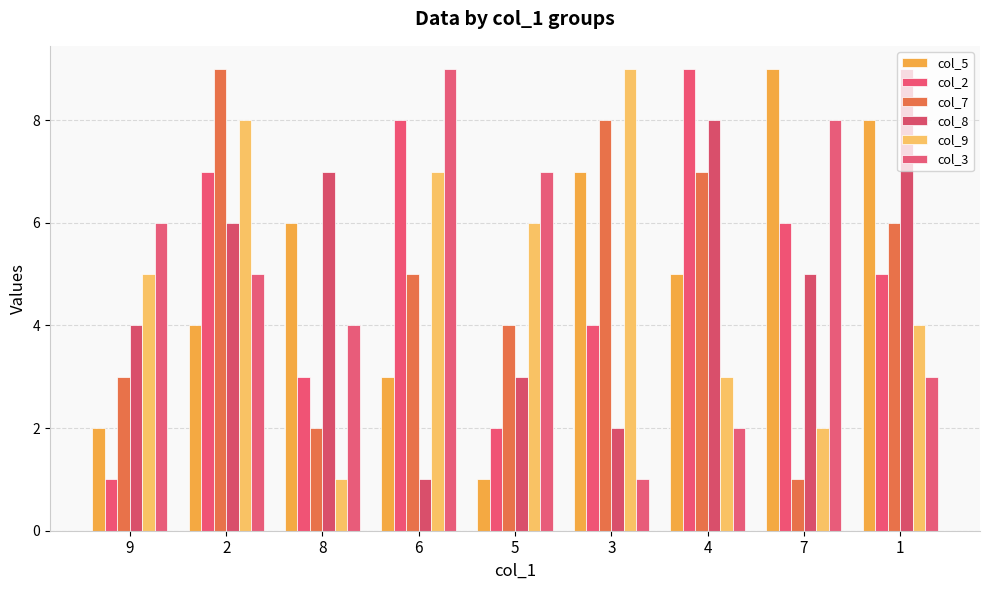

How many col_9 values are between 3 and 7?

5